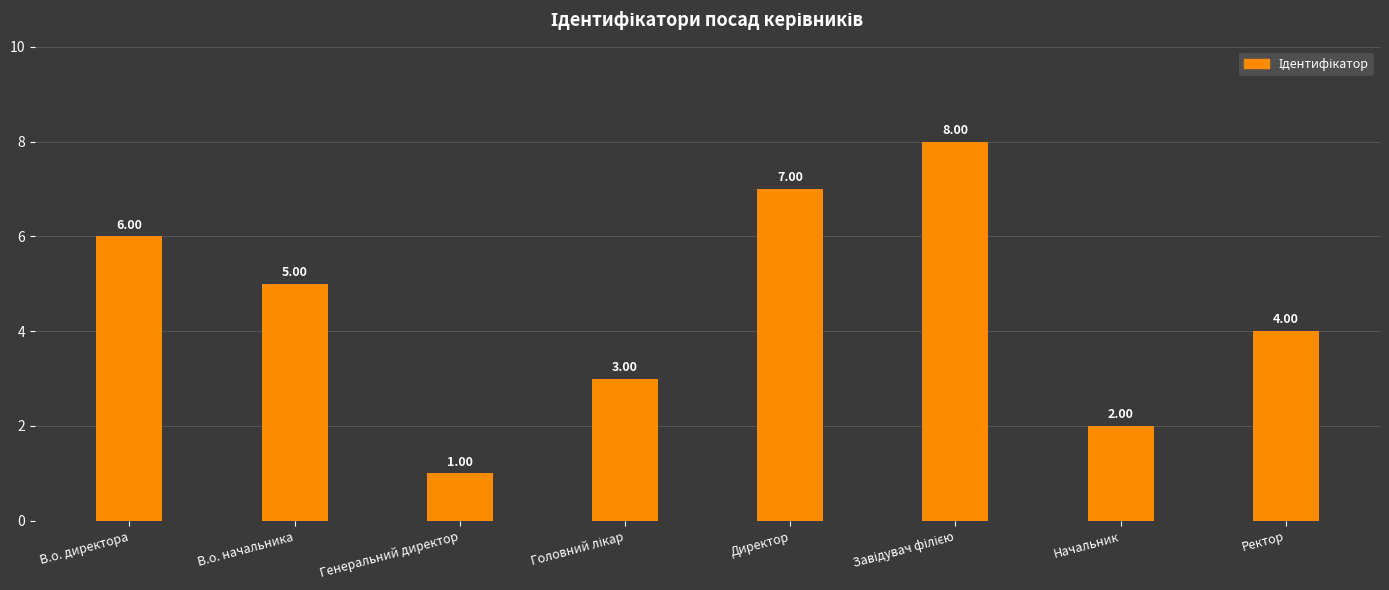

What is the label of the 2nd bar from the left?

В.о. начальника